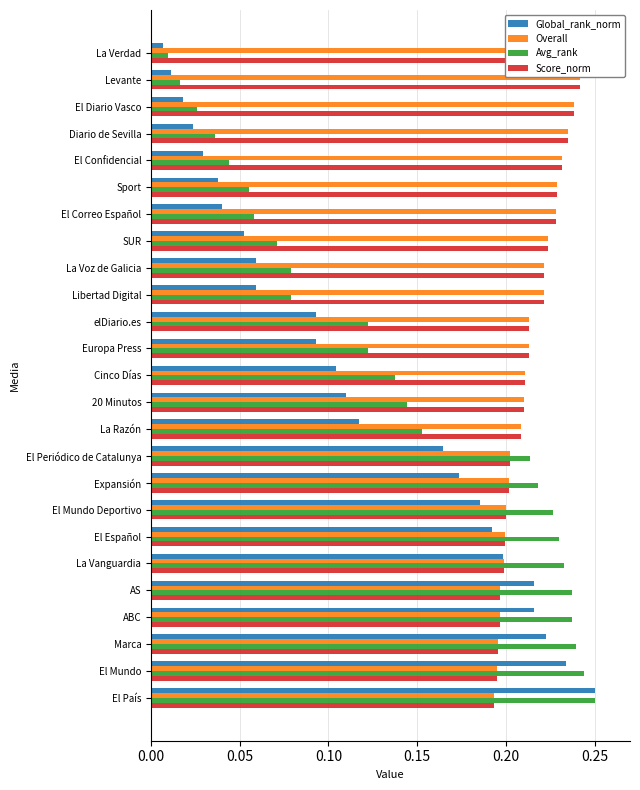

How many bars are there in total?

100